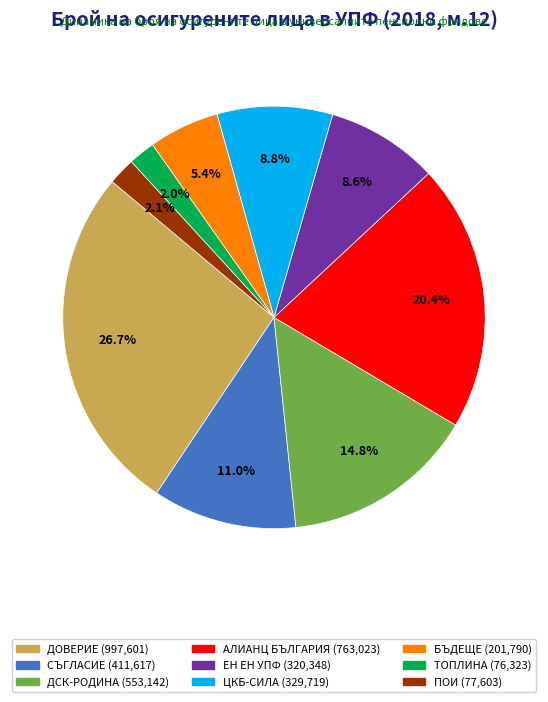

Is there a majority slice in this chart?

No